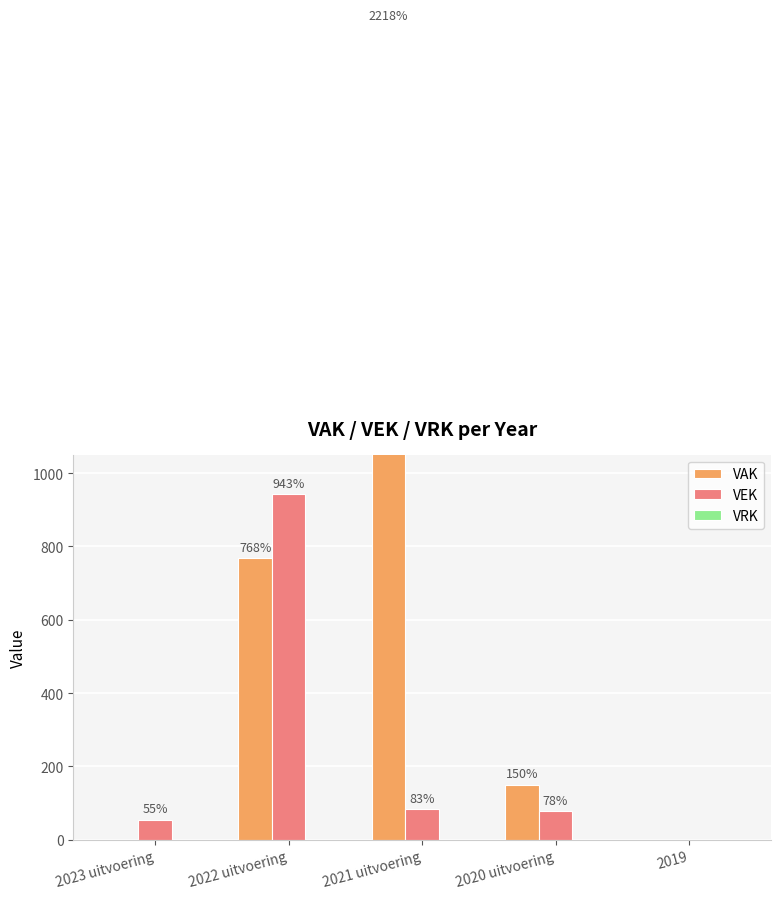

Which series changed the most between 2022 uitvoering and 2019?

VEK